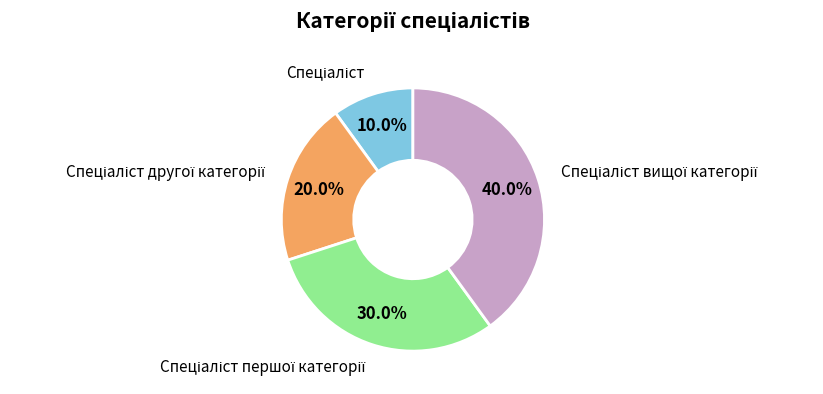

How many segments does this pie chart have?

4